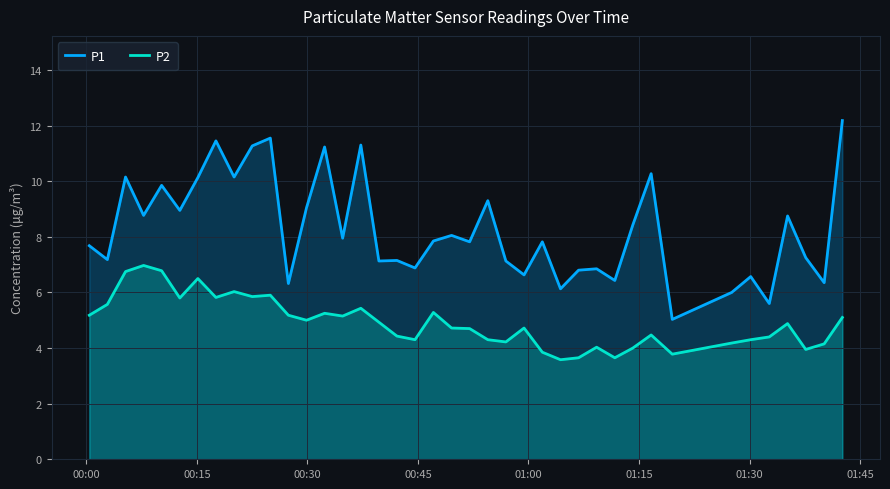

What is the value of the P1 point at the 6th from the left?

8.9